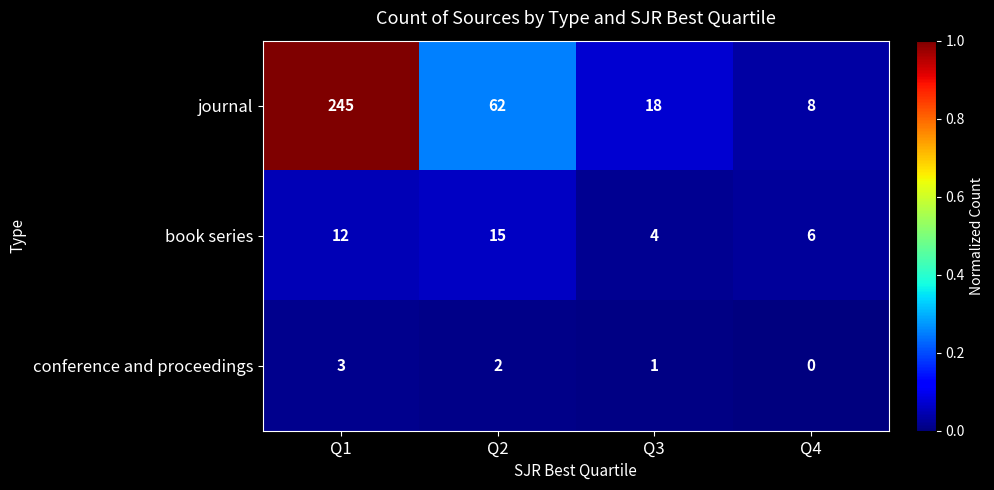

At Q4, list the series in order from smallest to largest.

conference and proceedings, book series, journal